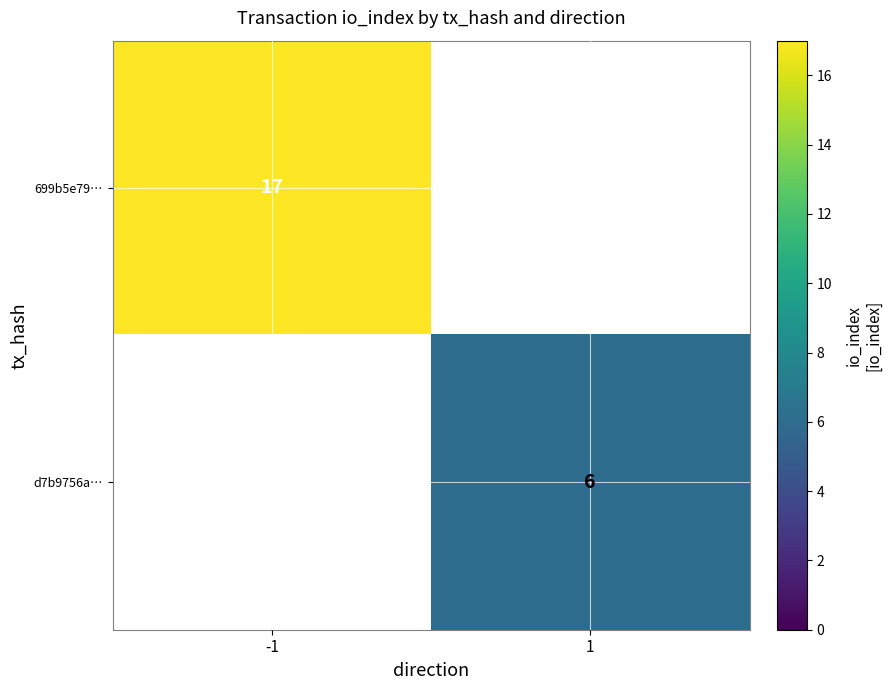

The value of d7b9756a… at 1 is 6. True or false?

True